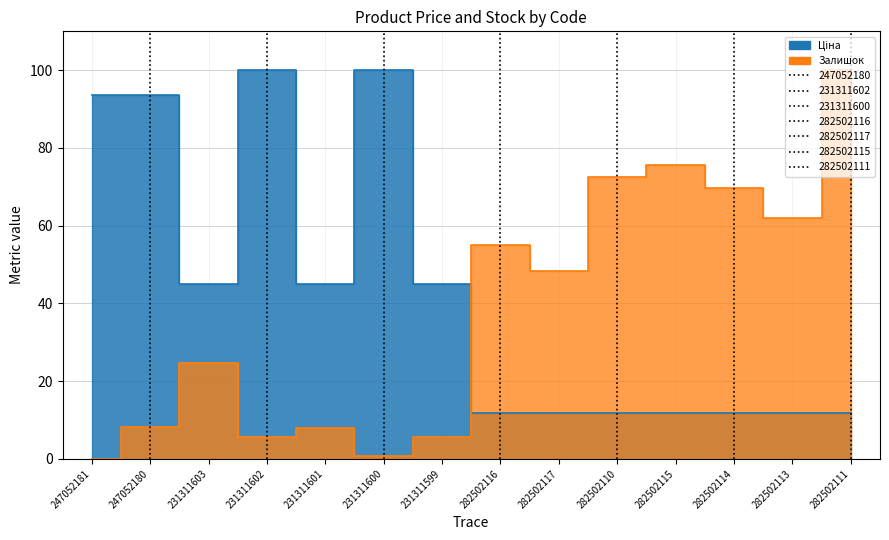

What is the label of the 8th point from the right?

231311599